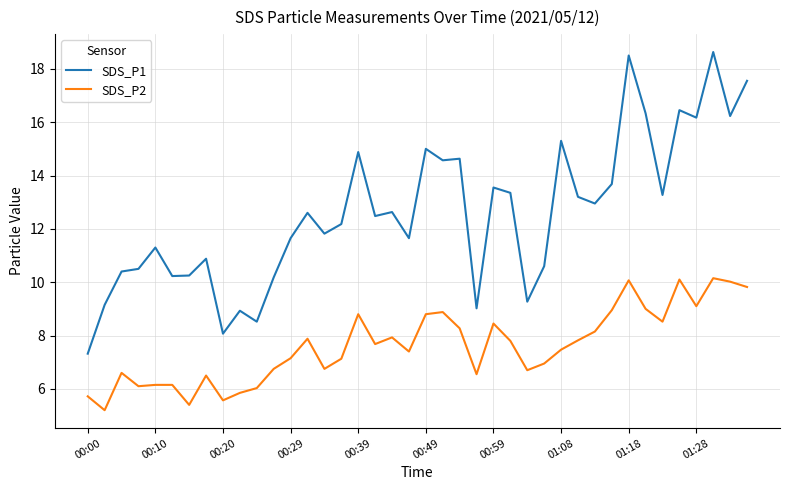

What are all the series names shown in the legend?

SDS_P1, SDS_P2